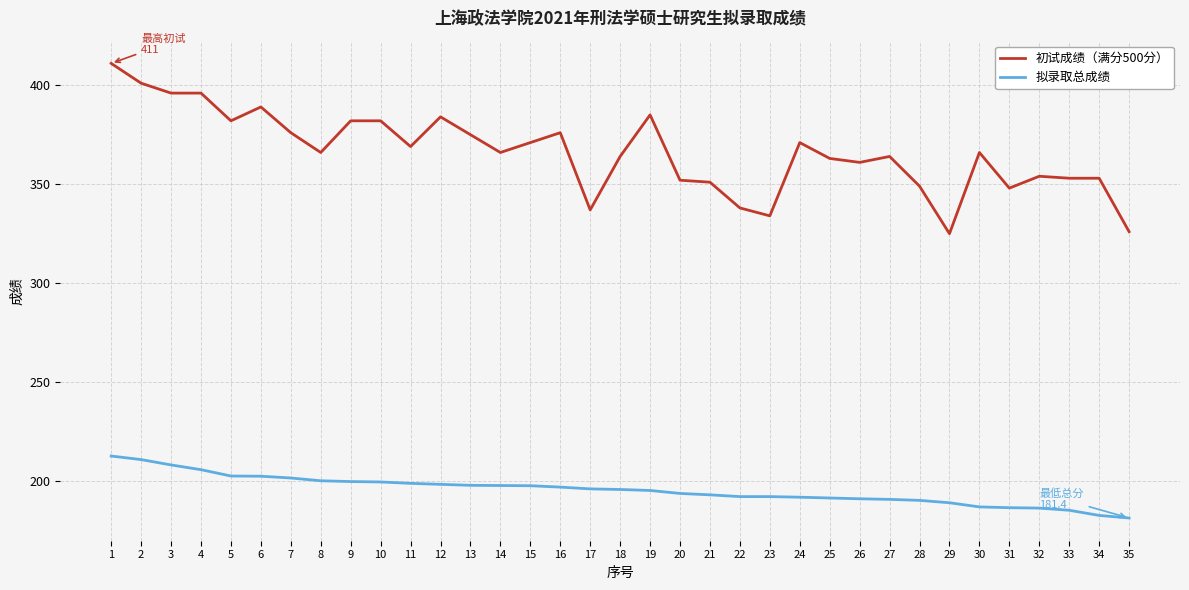

Which label corresponds to the largest value in the chart?

1